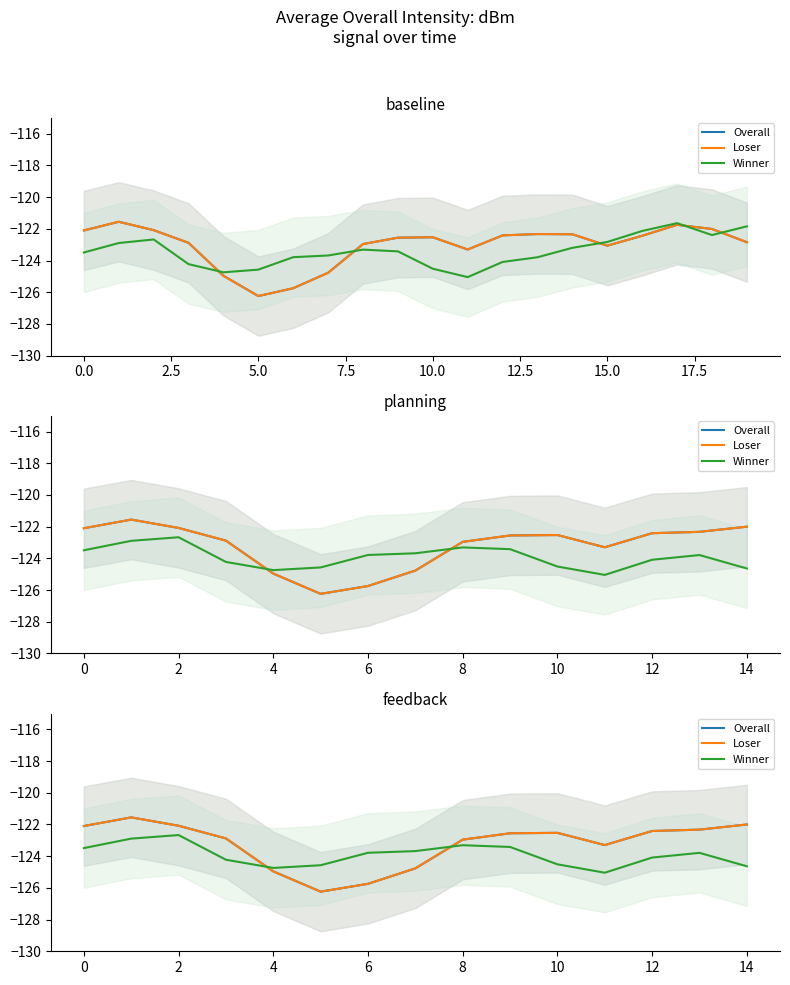

Is it true that Overall equals -215.7 at 0?

False